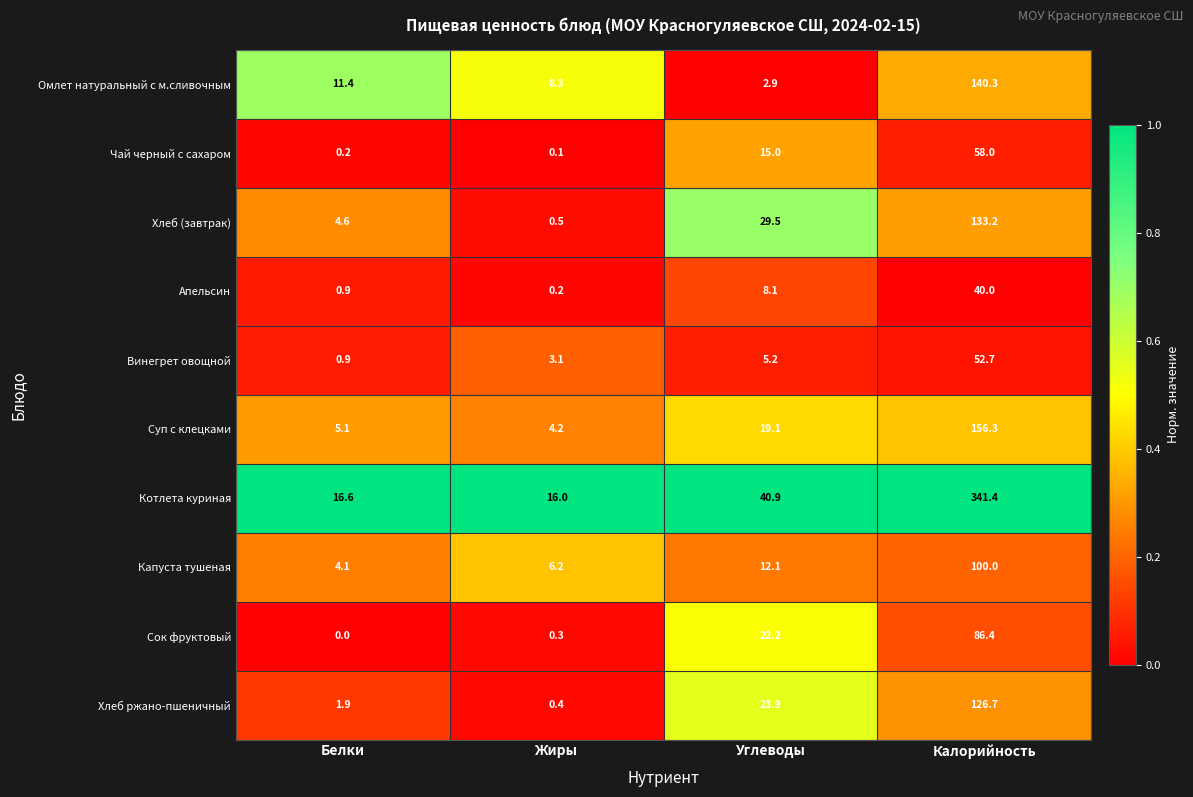

True or false: Апельсин has a value of 0.2 at Жиры.

True